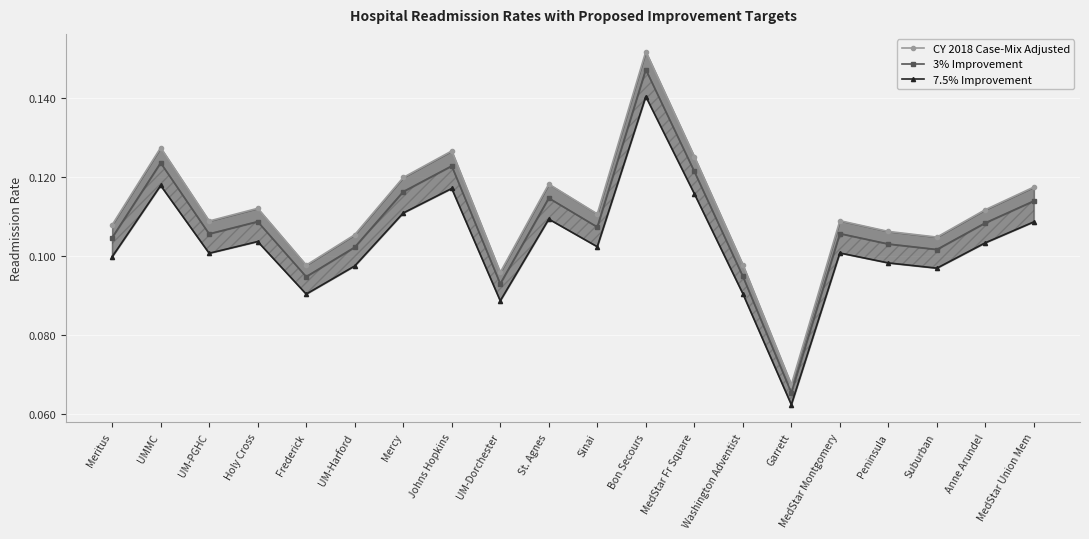

At which label is CY 2018 Case-Mix Adjusted closest to 0?

Garrett